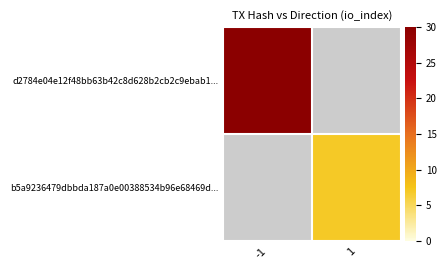

Is the value of d2784e04e12f48bb63b42c8d628b2cb2c9ebab1... at 1 greater than the value of b5a9236479dbbda187a0e00388534b96e68469d... at 1?

No